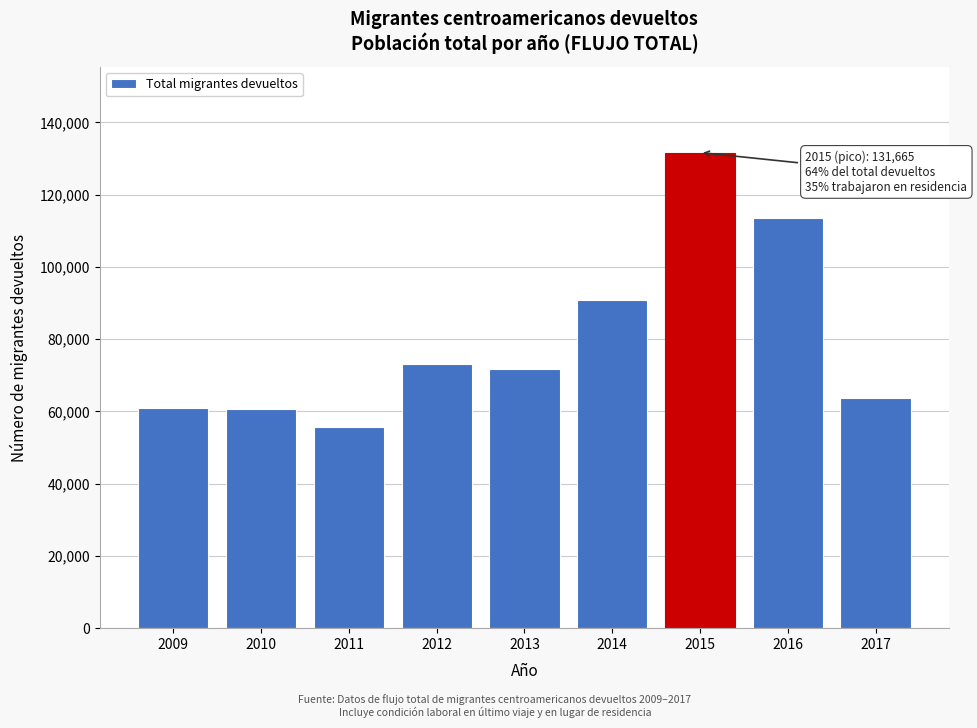

The value at 2015 is 205185.9. True or false?

False